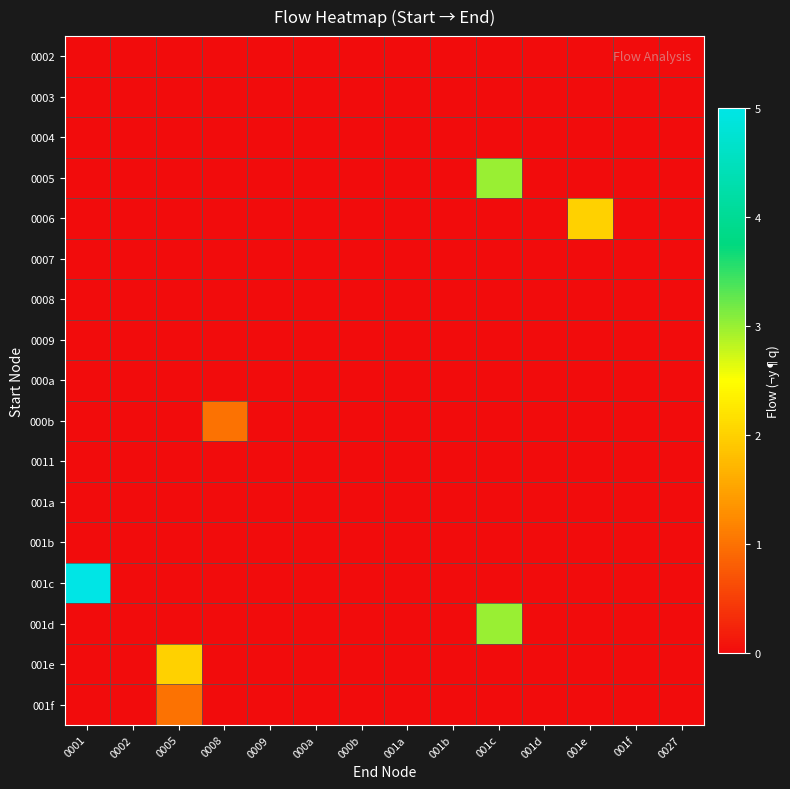

Which has a higher value, 0005 or 001c?

0005